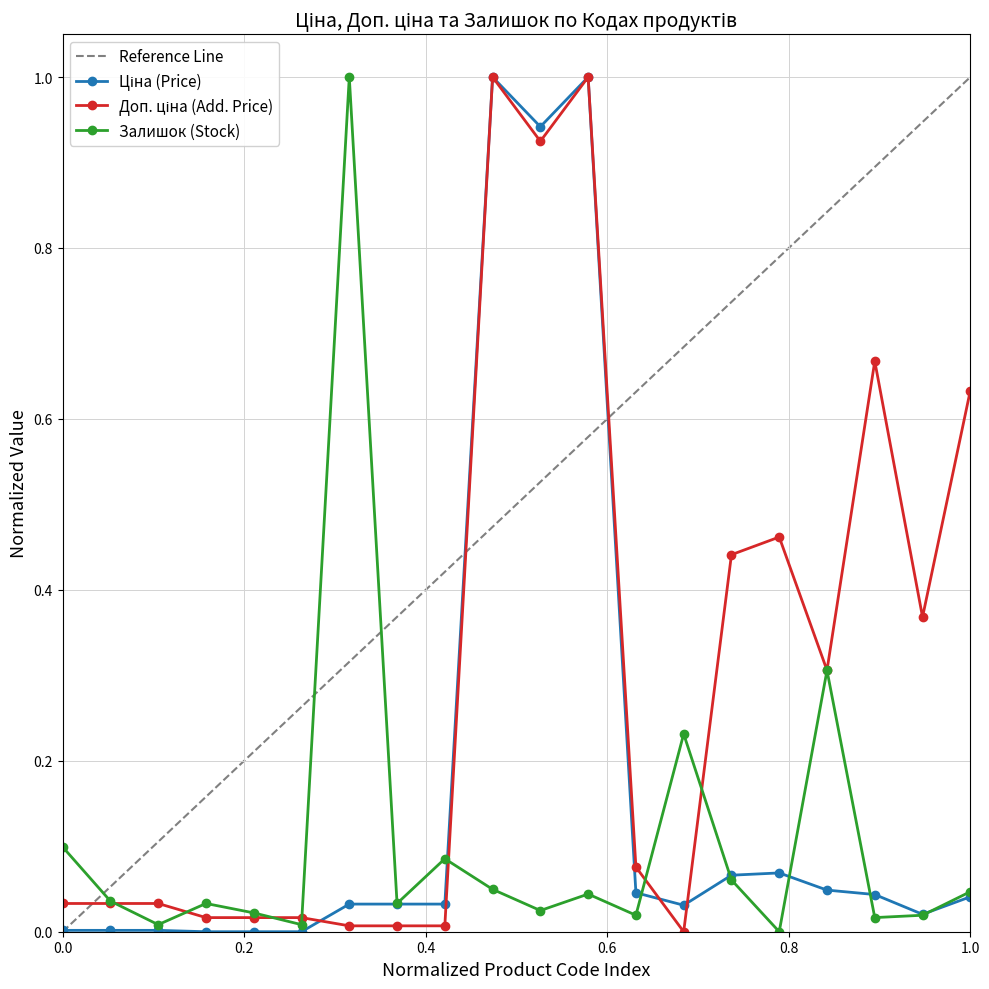

The value of Залишок (Stock) at 0.0 is 0.1. True or false?

True